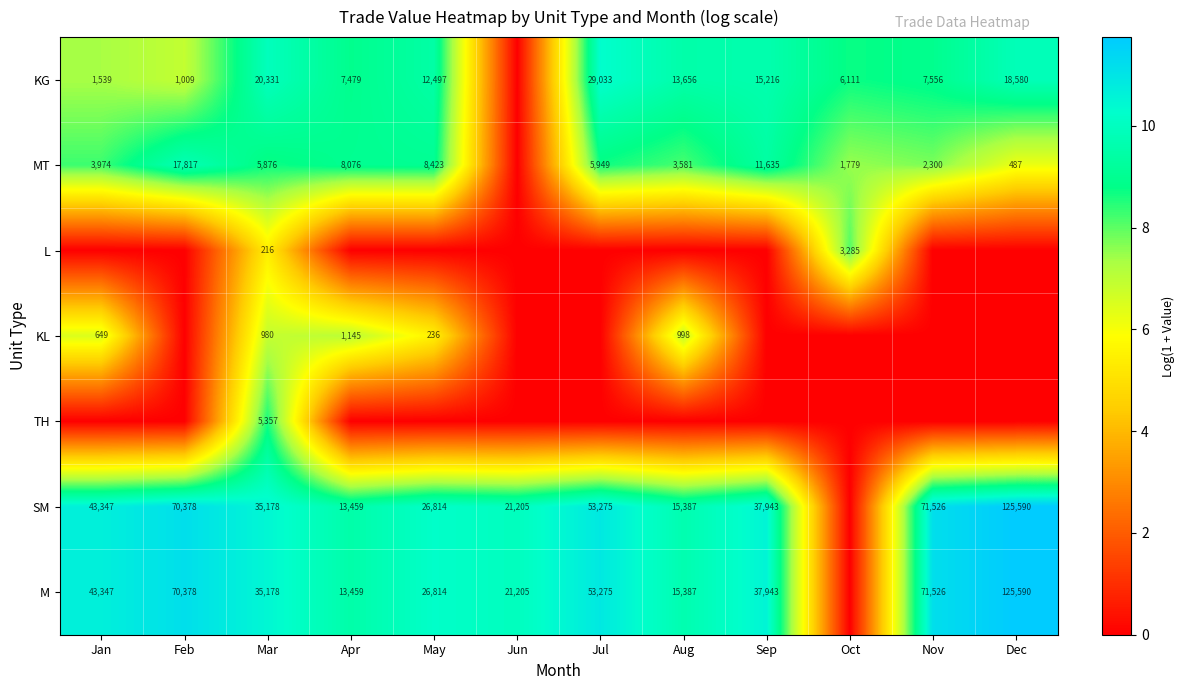

Between Jul and Dec, which is larger?

Jul